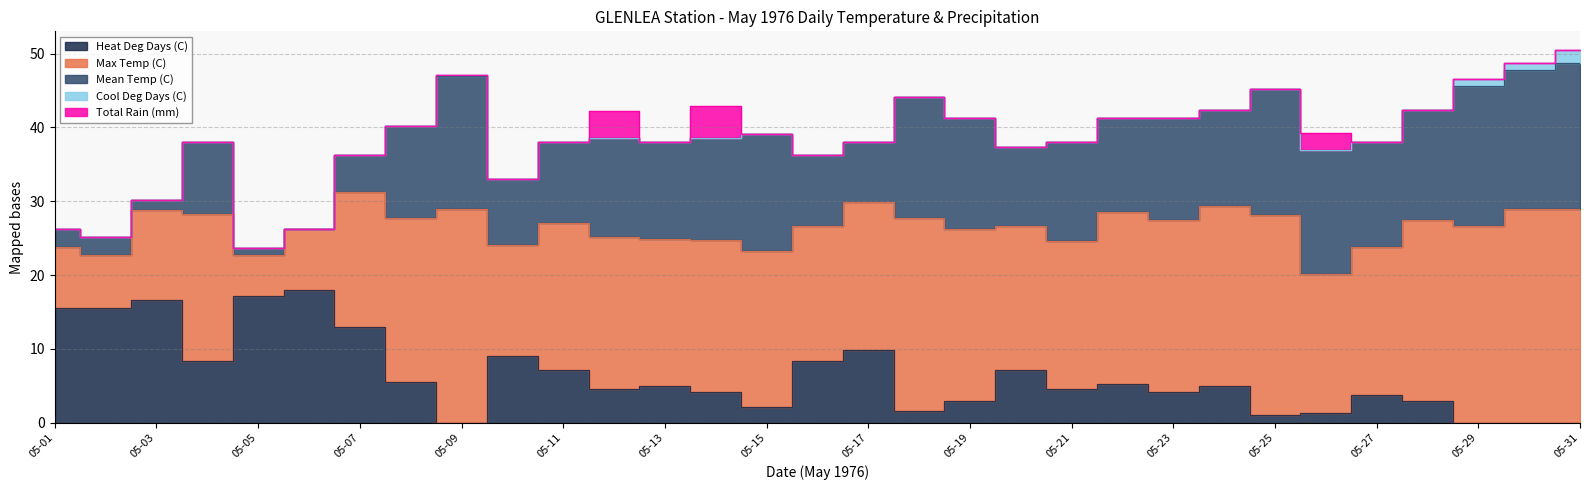

Which series has the widest spread of values?

Max Temp (C)